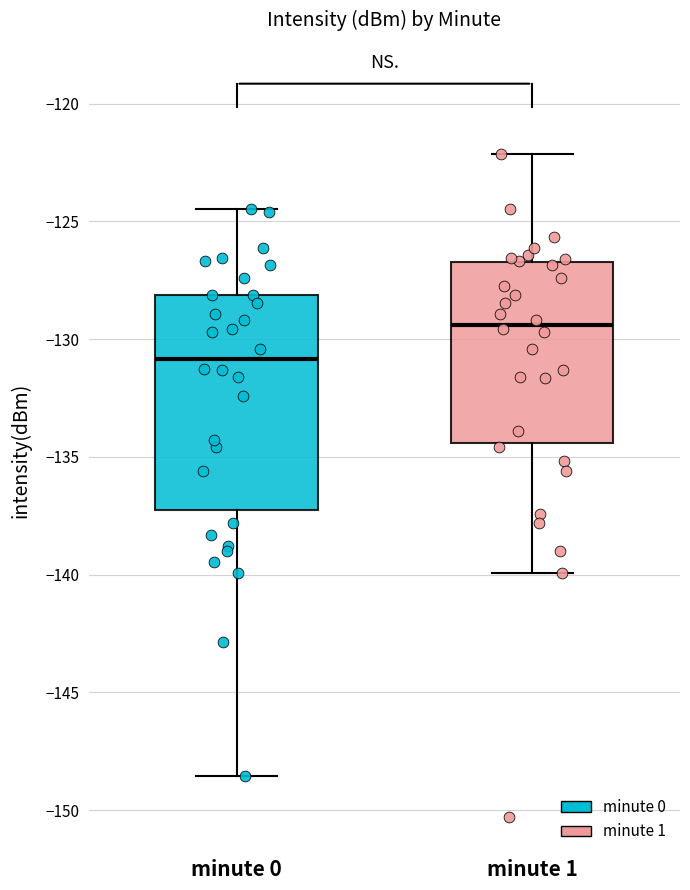

Reading left to right, read every box against the y-axis: the position of its median line, the range the box covers, and the ends of its whiskers. The values are not printed on the chart, so give them approximately, as read against the axis.

minute 0: median -131.0, box -137.5 to -128.0, whiskers -148.5 to -124.5
minute 1: median -129.5, box -134.5 to -126.5, whiskers -140.0 to -122.0